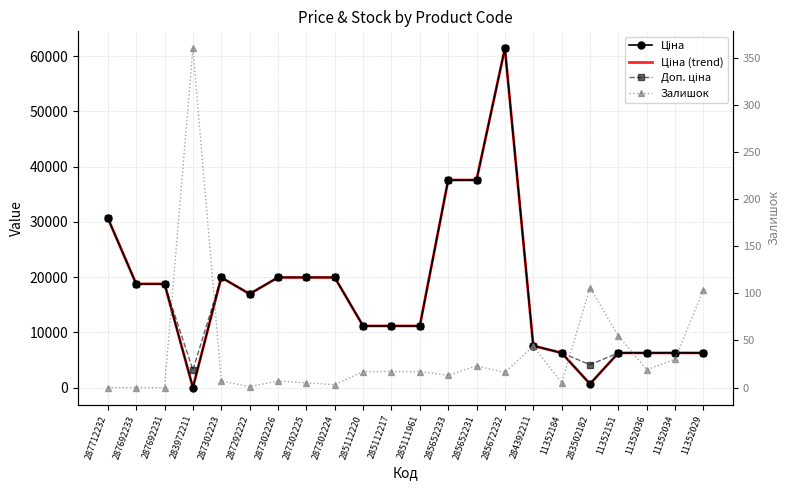

What is the total value across all series at 287712232?

92151.4